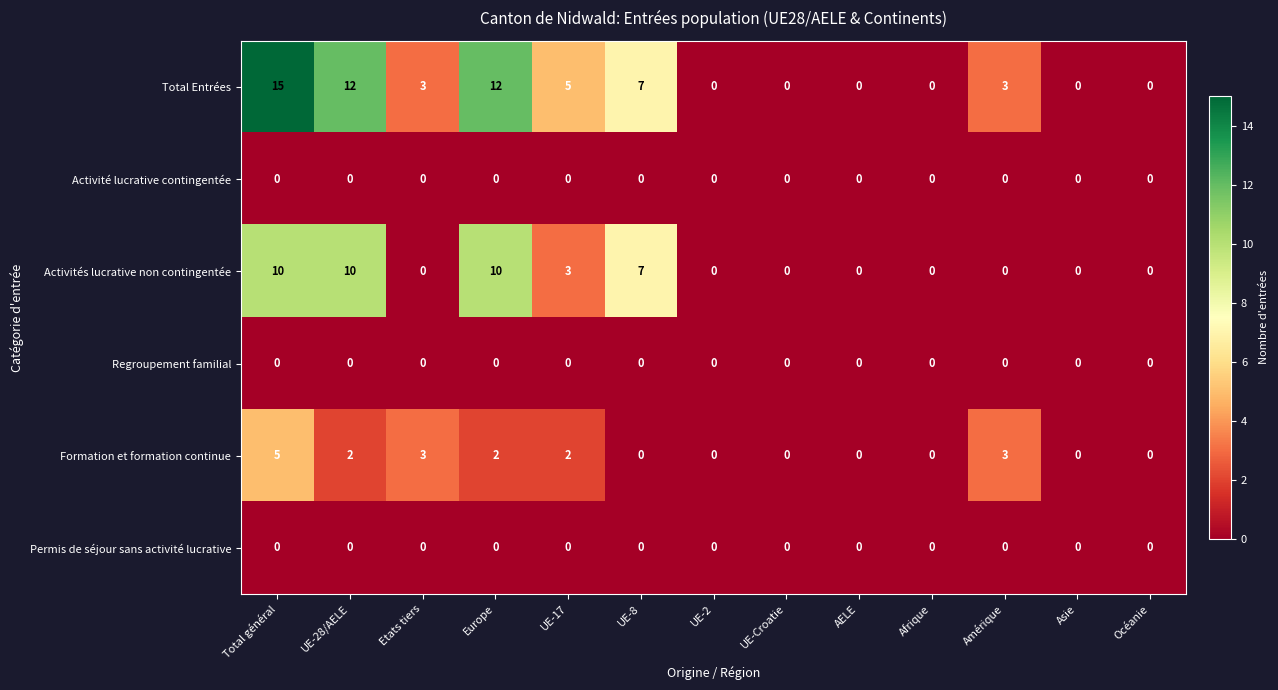

True or false: Activités lucrative non contingentée has a value of 10 at Total général.

True